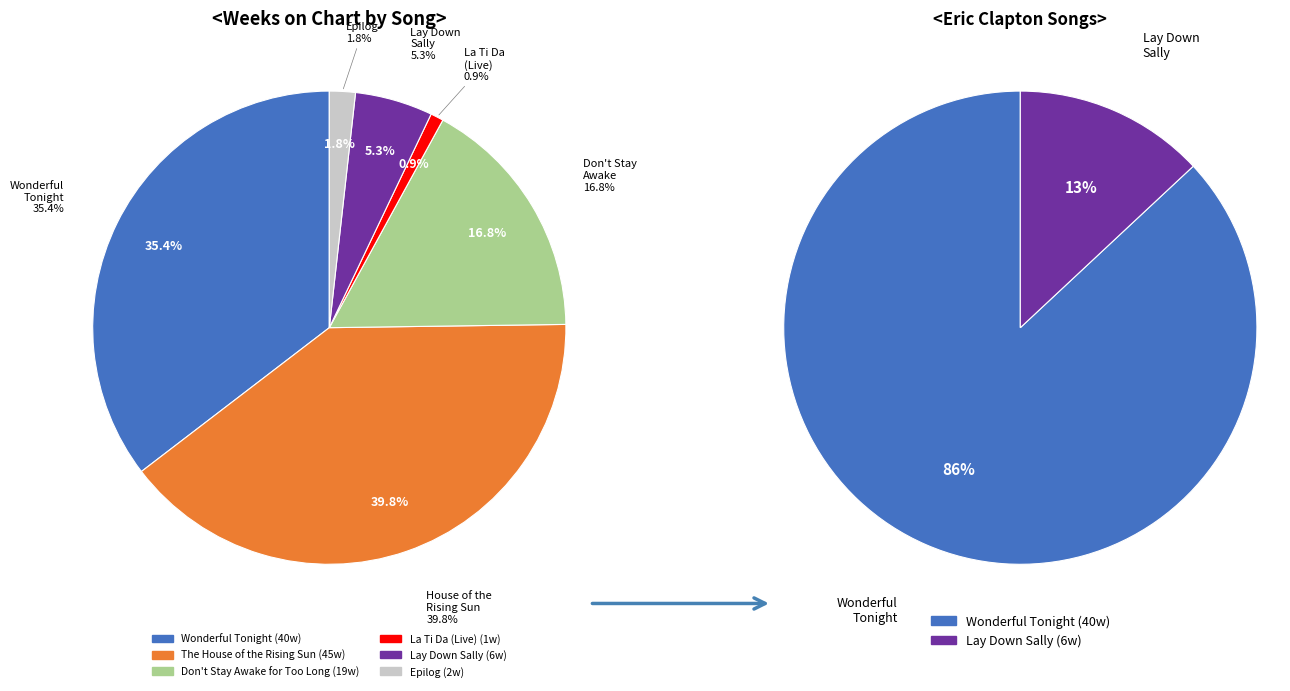

How many slices are in this pie chart?

6